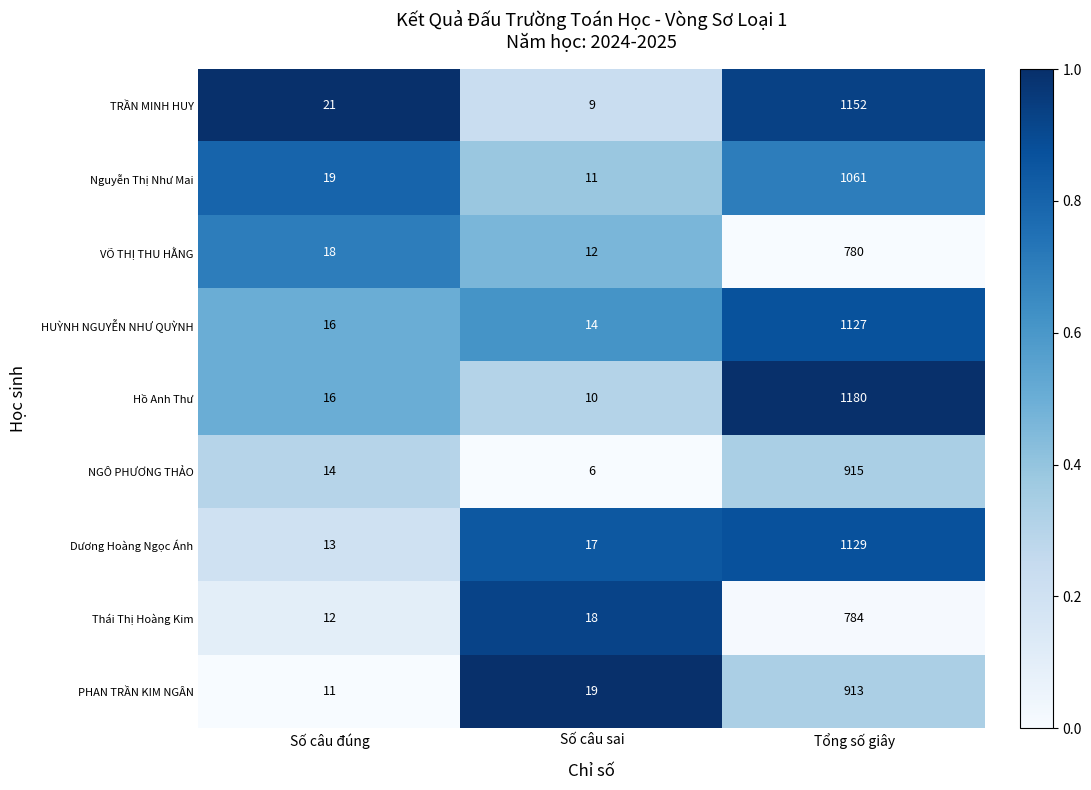

Rank the series by their maximum value, from highest to lowest.

Hồ Anh Thư, TRẦN MINH HUY, Dương Hoàng Ngọc Ánh, HUỲNH NGUYỄN NHƯ QUỲNH, Nguyễn Thị Như Mai, NGÔ PHƯƠNG THẢO, PHAN TRẦN KIM NGÂN, Thái Thị Hoàng Kim, VÕ THỊ THU HẰNG